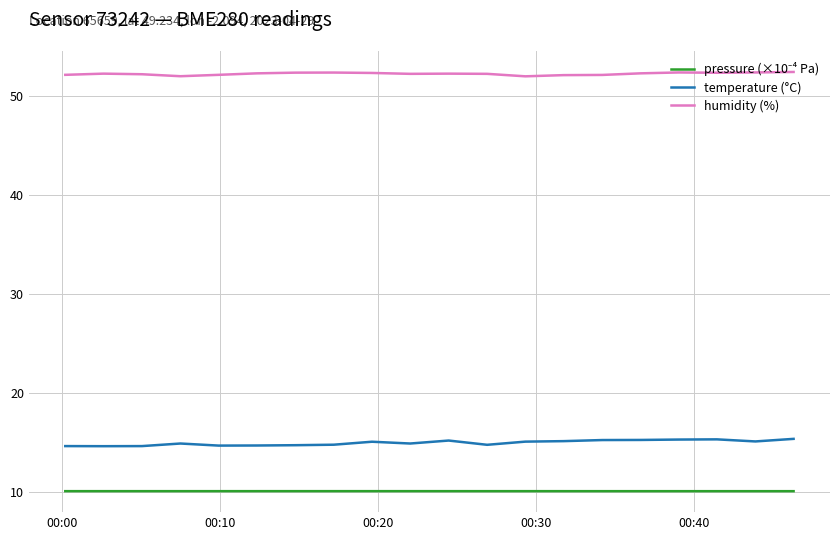

Which series has the widest spread of values?

temperature (°C)